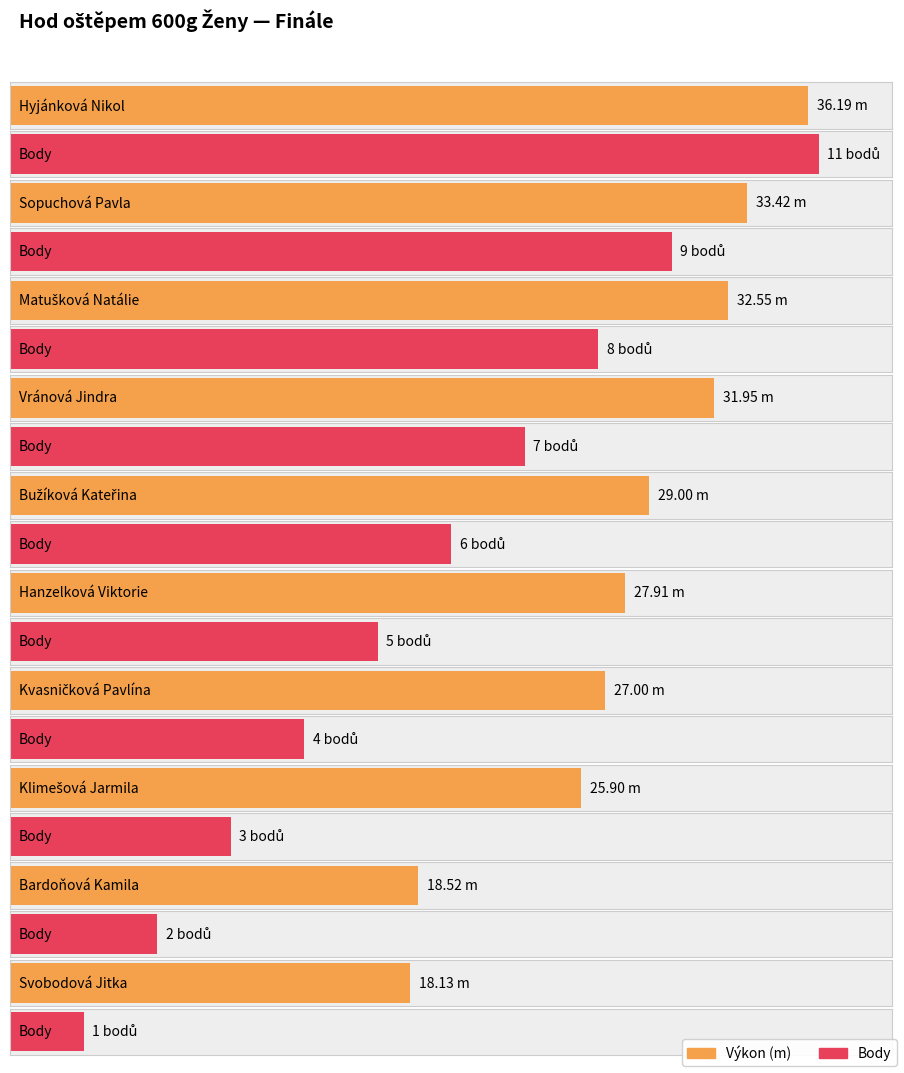

At which category does the chart reach its minimum across all series?

Svobodová Jitka